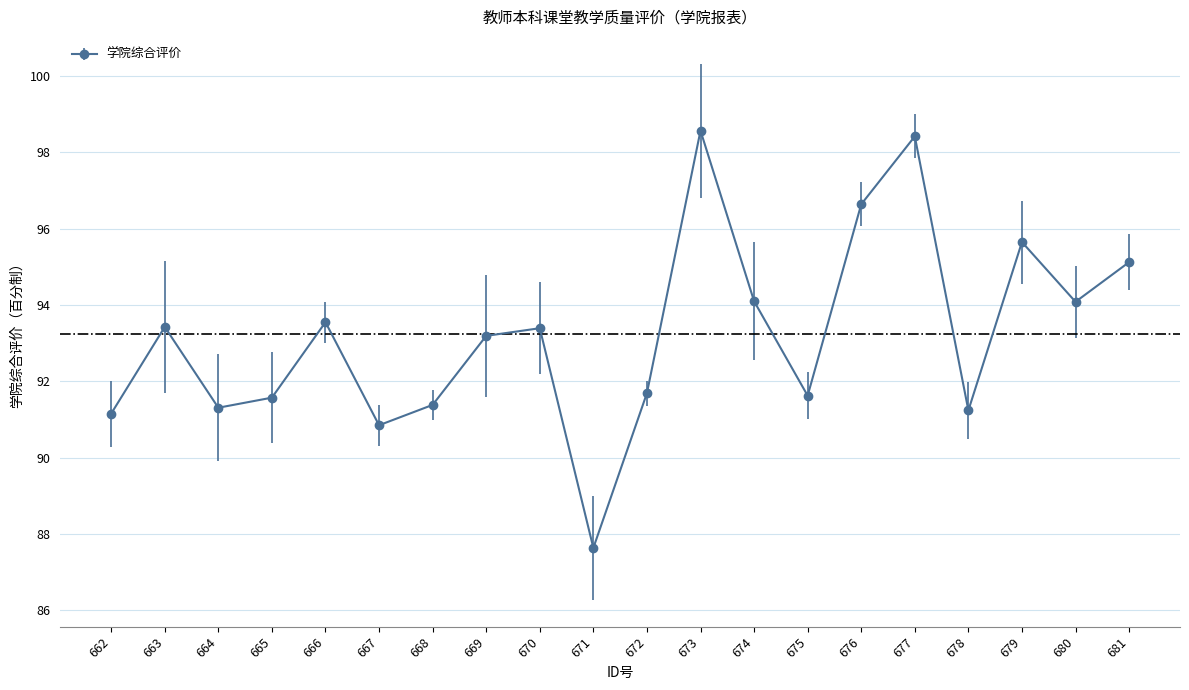

How many lines are shown in the chart?

1